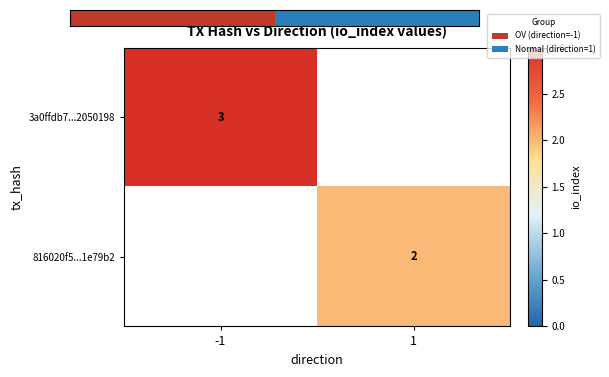

Count the number of categories in the chart.

2